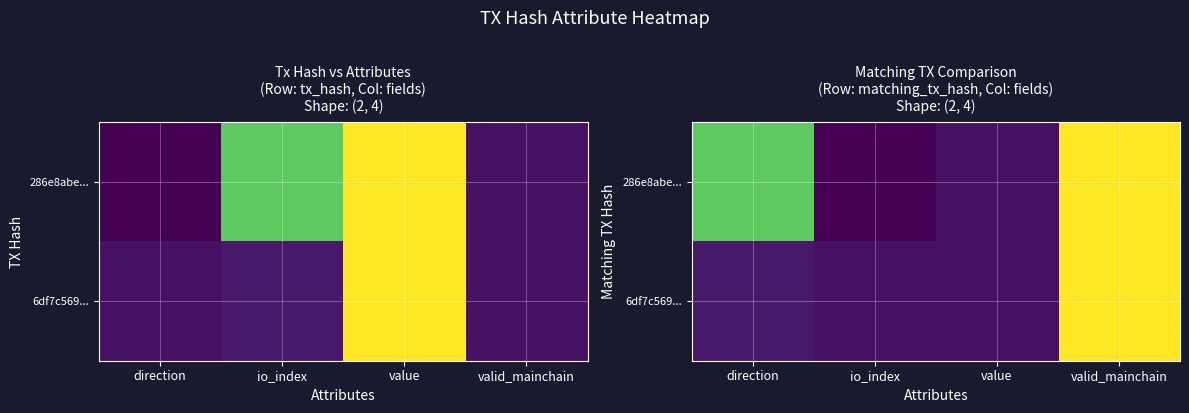

List the labels in order of 286e8abe... value, largest first.

valid_mainchain, direction, value, io_index